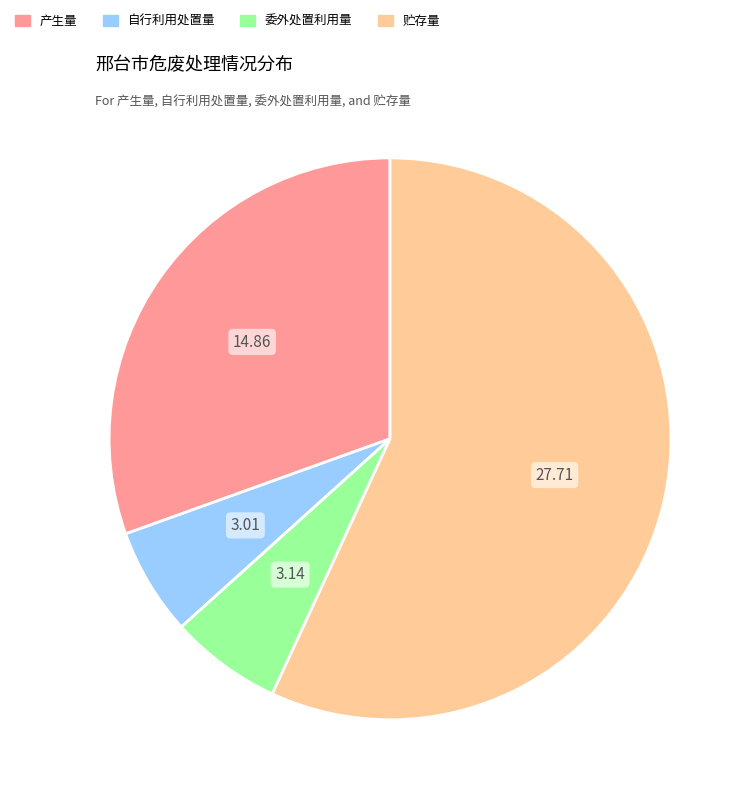

Do 委外处置利用量 and 产生量 together represent more than half of the pie?

No